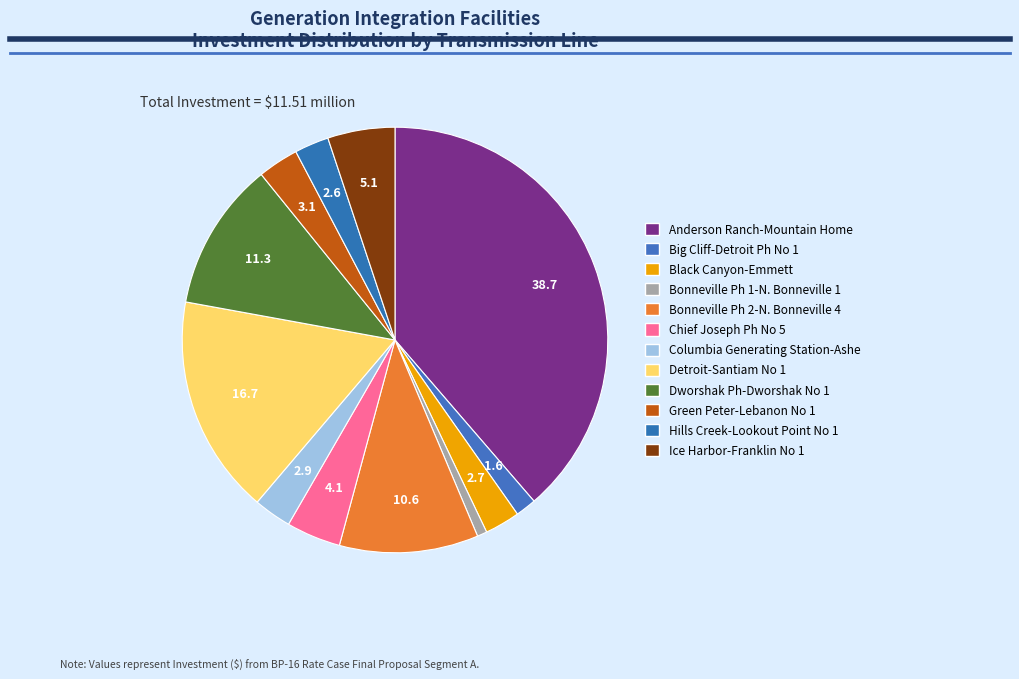

How many segments does this pie chart have?

12